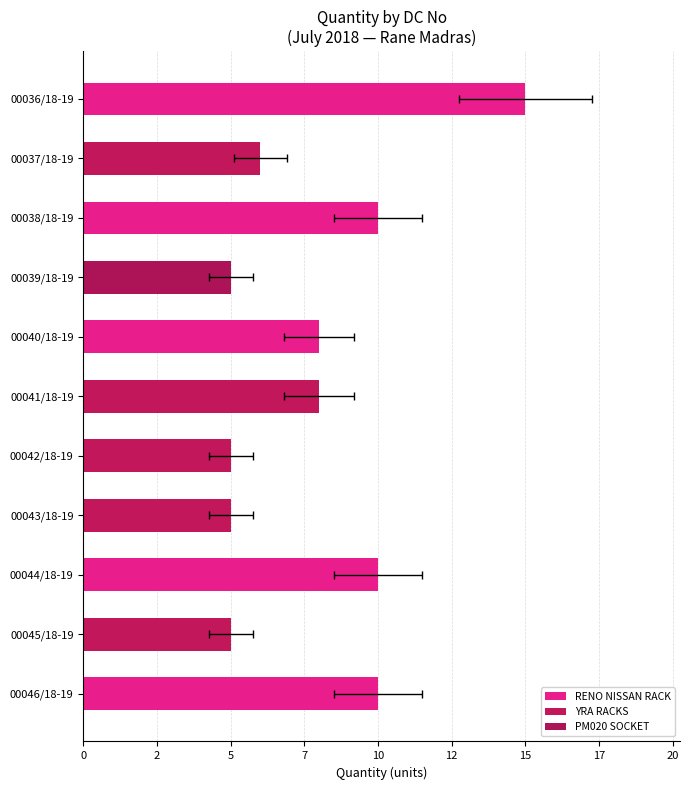

How many bars are there in total?

11